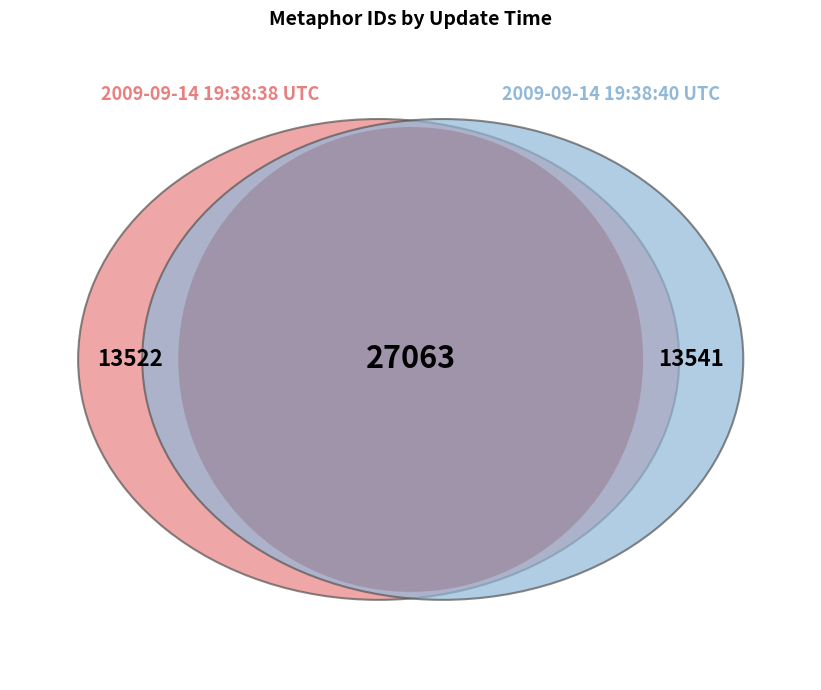

What is the largest slice in the pie chart?

2009-09-14 19:38:40 UTC